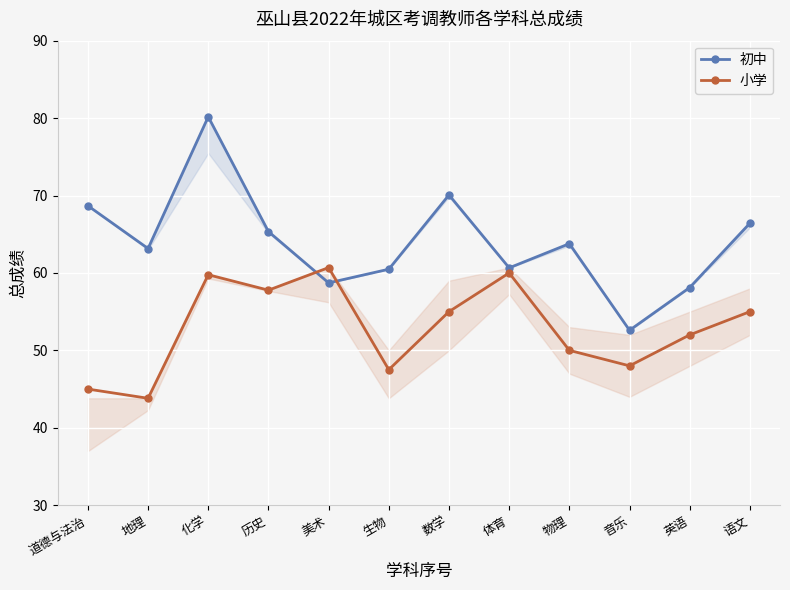

What is the difference between the 小学 values at 道德与法治 and 物理?

5.0